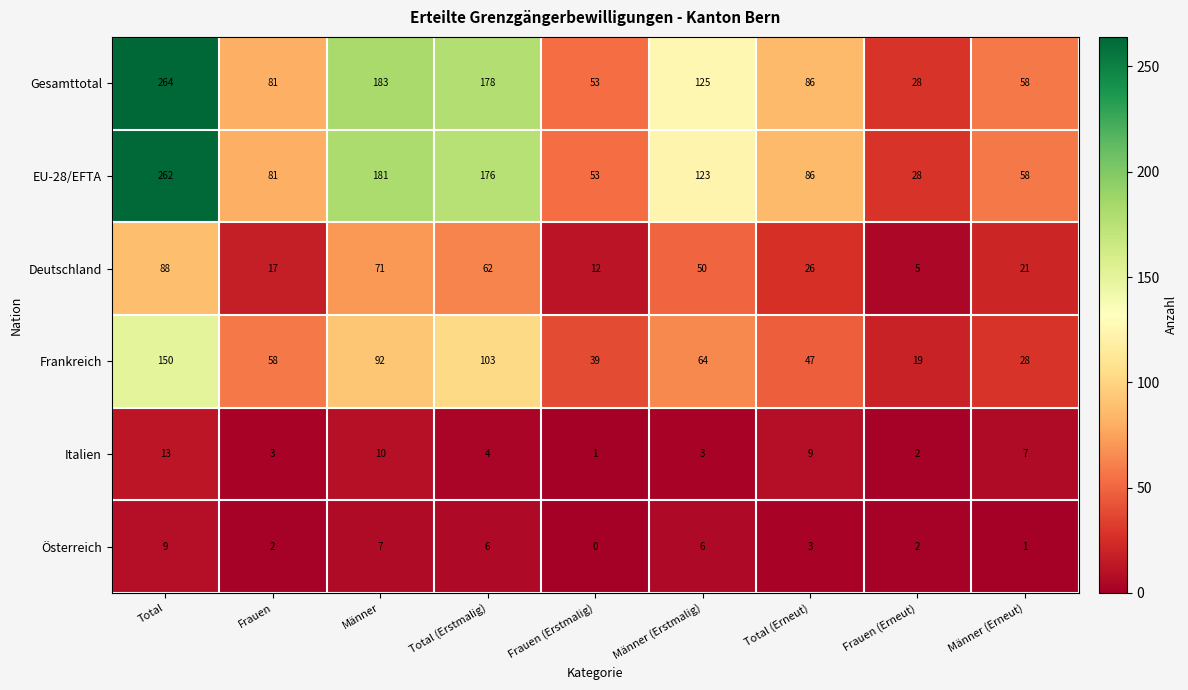

Rank the series by their maximum value, from lowest to highest.

Österreich, Italien, Deutschland, Frankreich, EU-28/EFTA, Gesamttotal